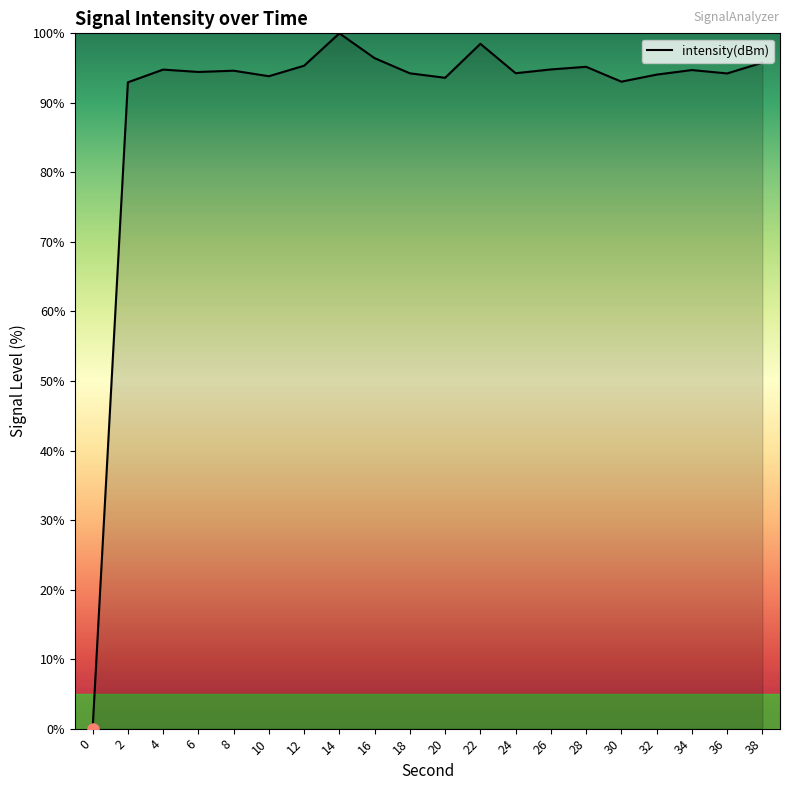

What value does the data have at 30?

93.0